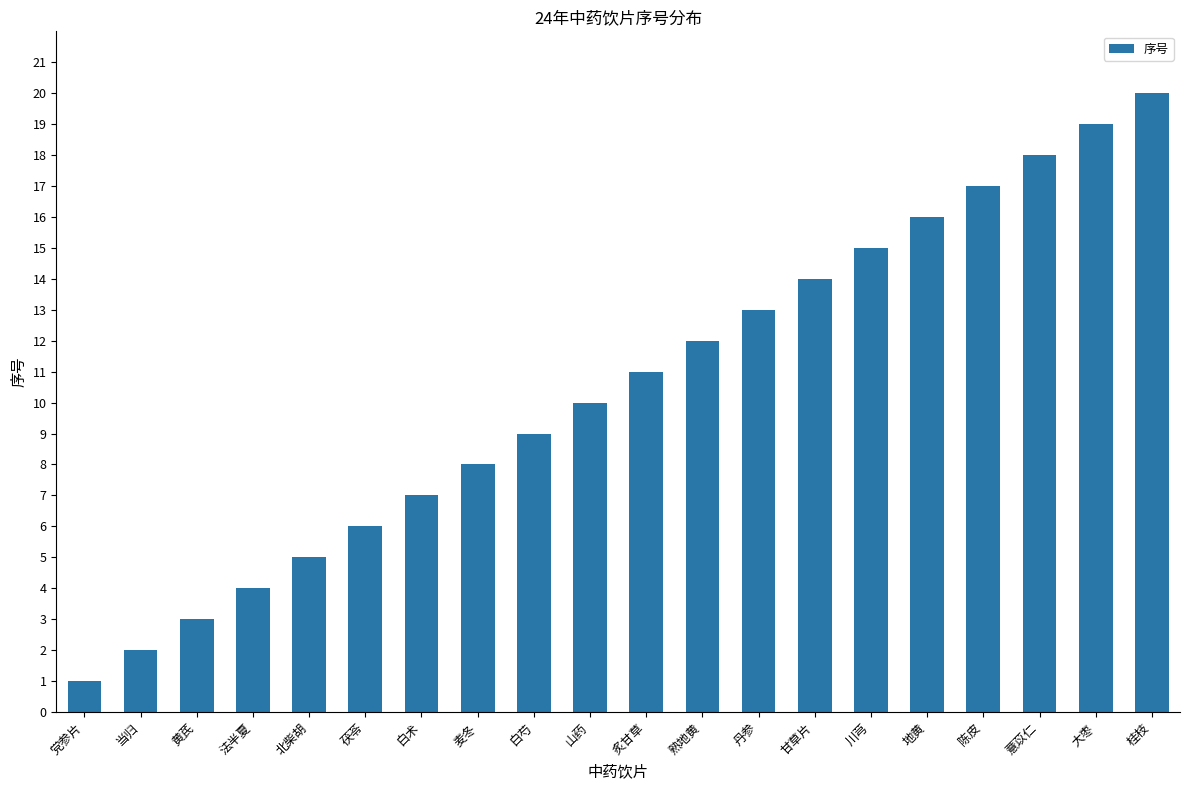

Reading left to right, extract all data points from this chart.

1	2	3	4	5	6	7	8	9	10	11	12	13	14	15	16	17	18	19	20